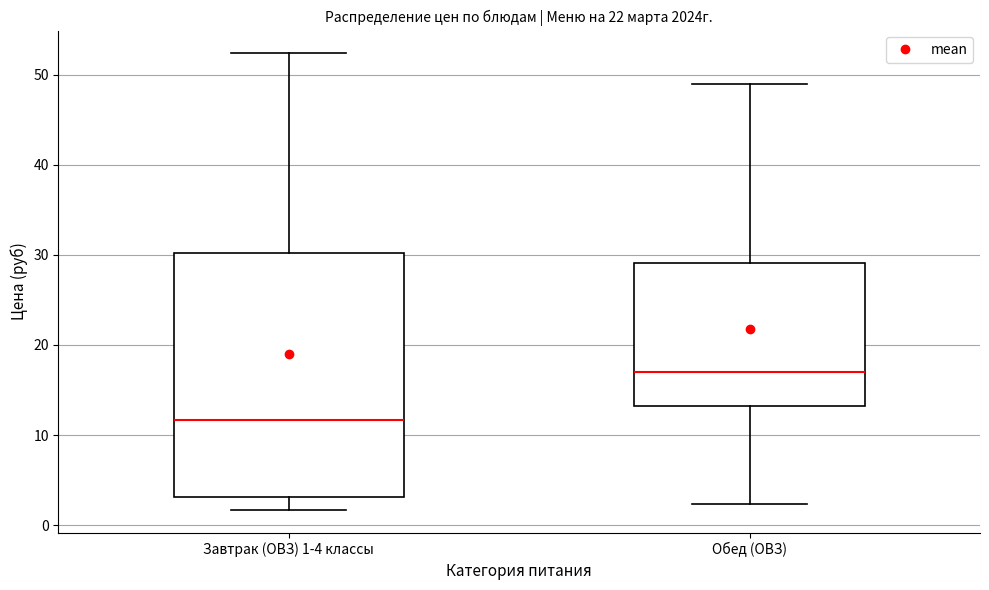

Comparing the boxes themselves (not the whiskers), which one is the tallest?

Завтрак (ОВЗ) 1-4 классы